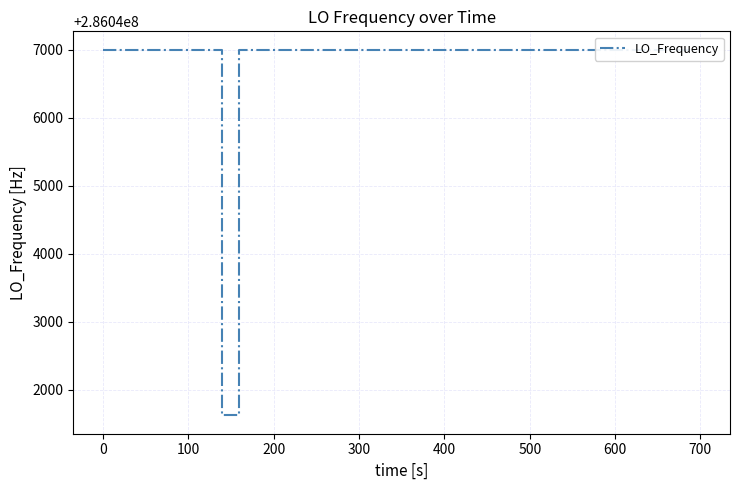

What is the minimum value shown in the chart?

286041620.1